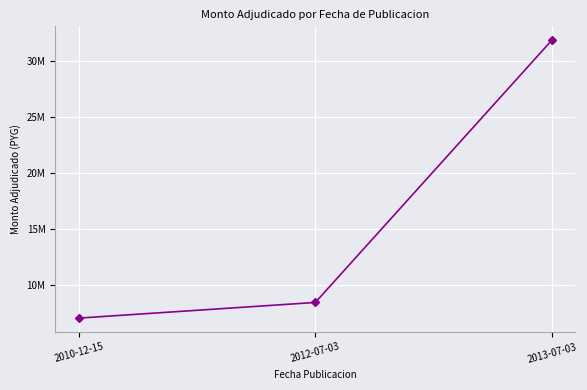

The chart shows a value of 8400000 at 2012-07-03. True or false?

True